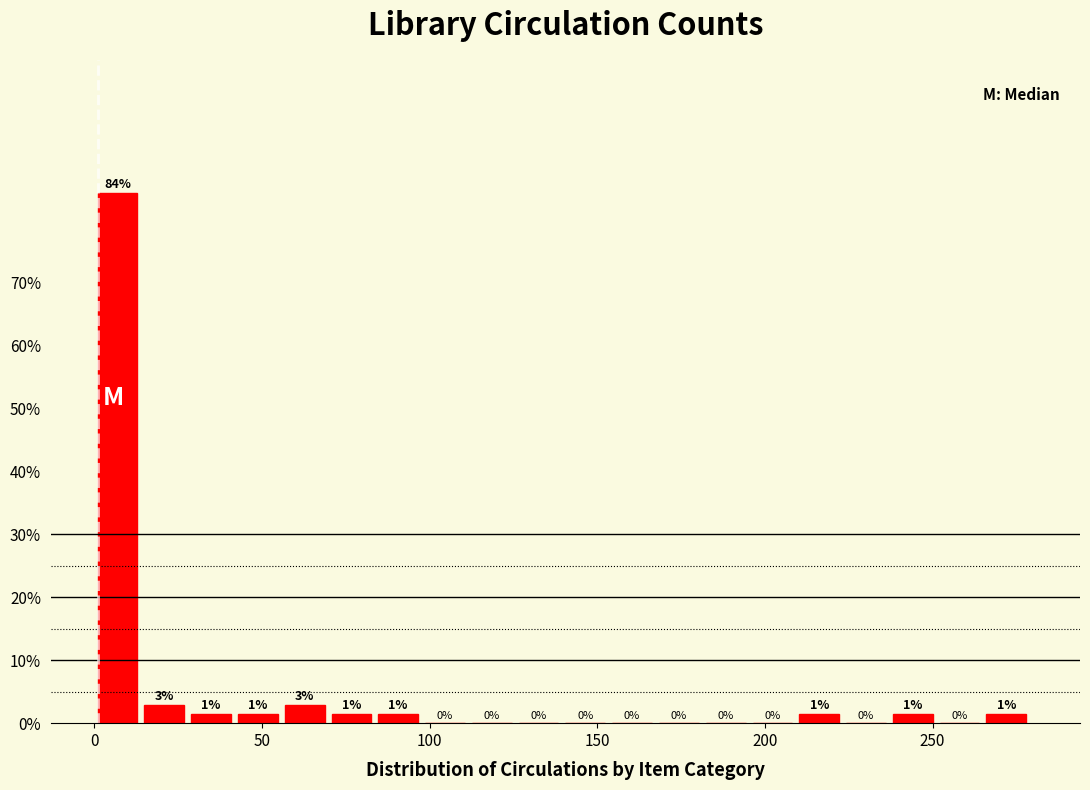

Around what value on the x-axis is the tallest bar? Give the approximate position of its centre, as read against the axis.

5